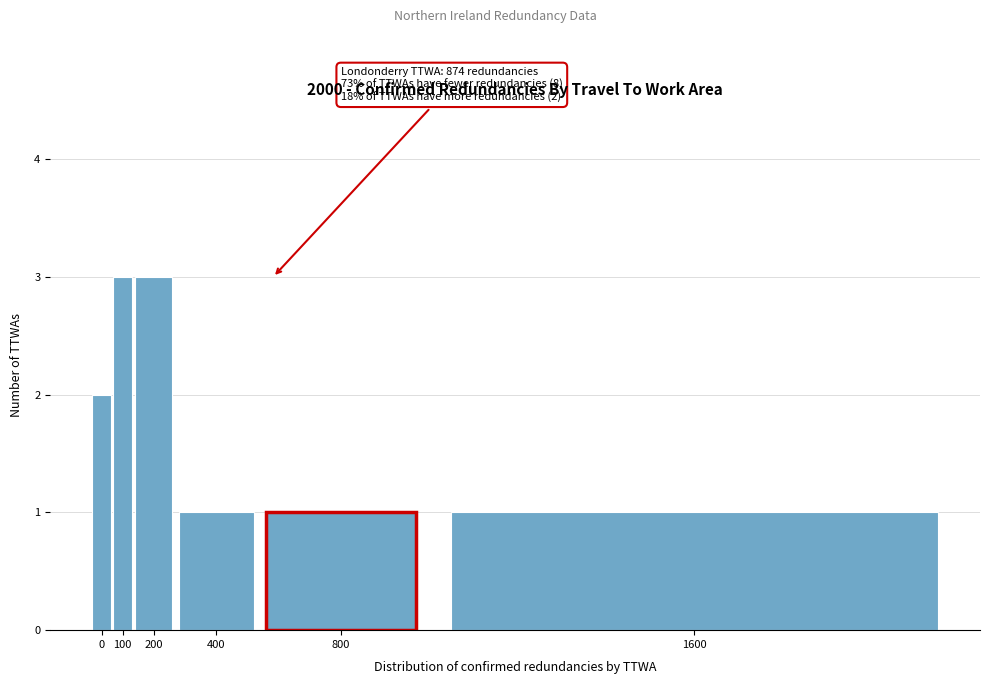

Reading left to right, transcribe all the data shown in this chart.

2	3	3	1	1	1